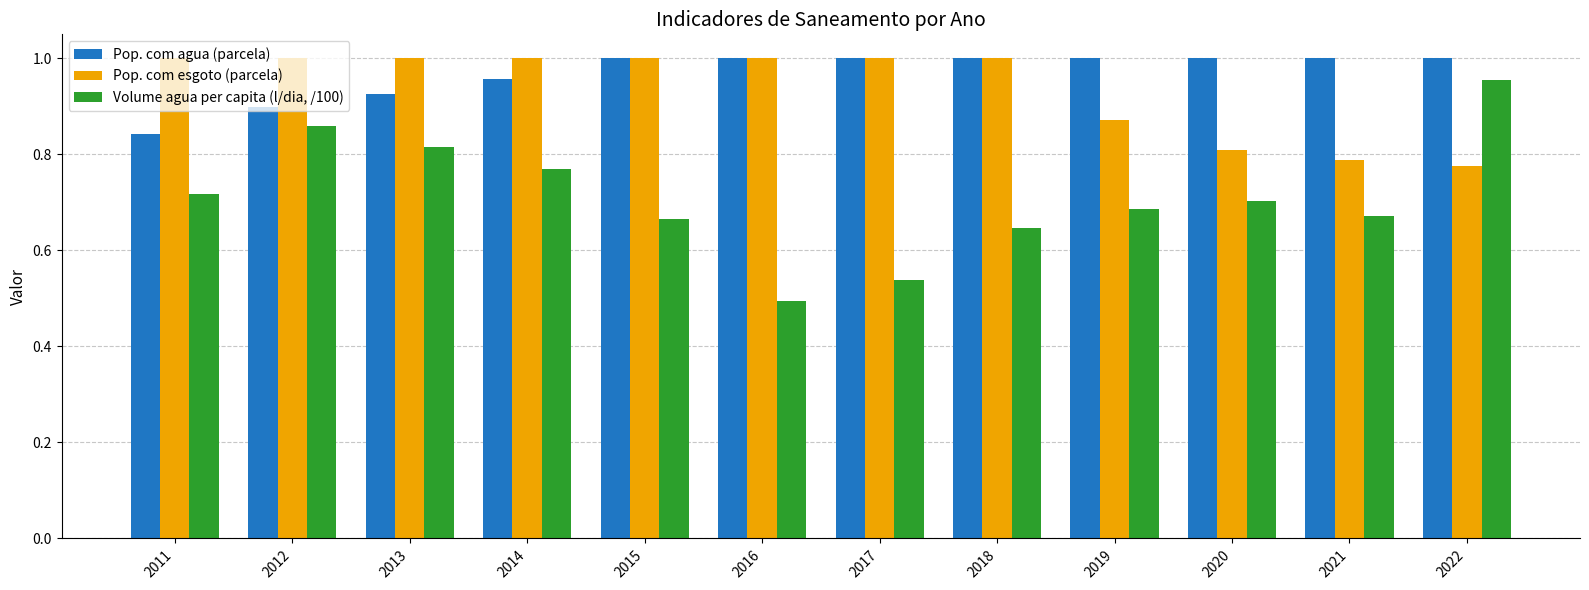

How many distinct data groups are displayed?

3